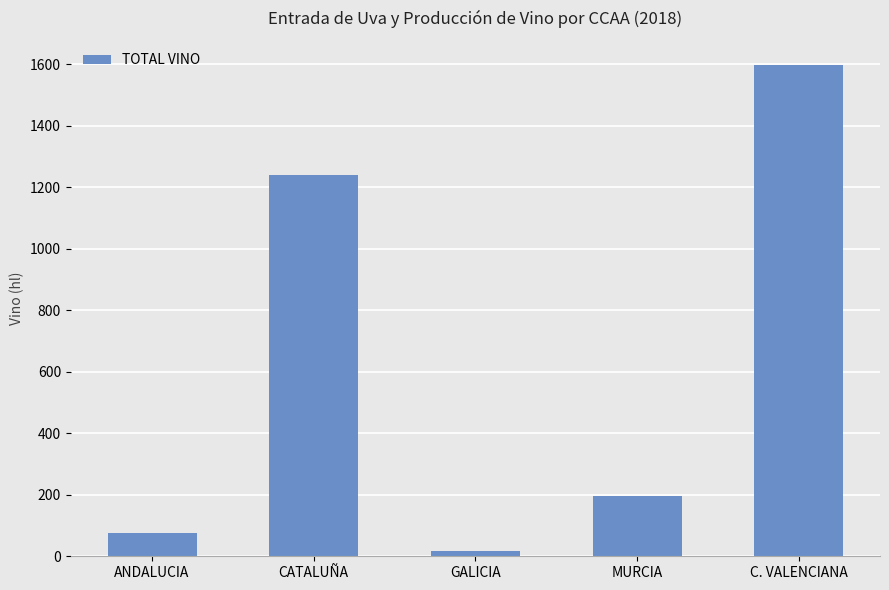

Which has a higher value, MURCIA or C. VALENCIANA?

C. VALENCIANA